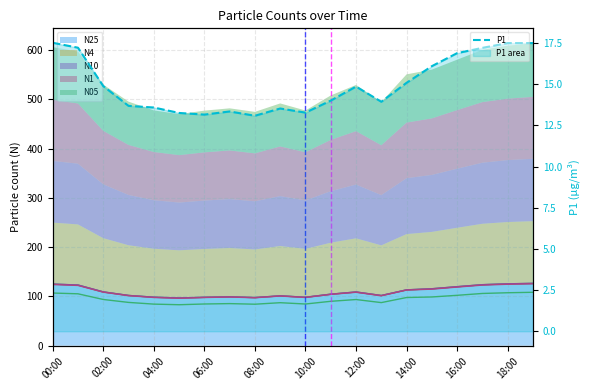

True or false: N4 (line) and N05 (line) cross at least once.

False